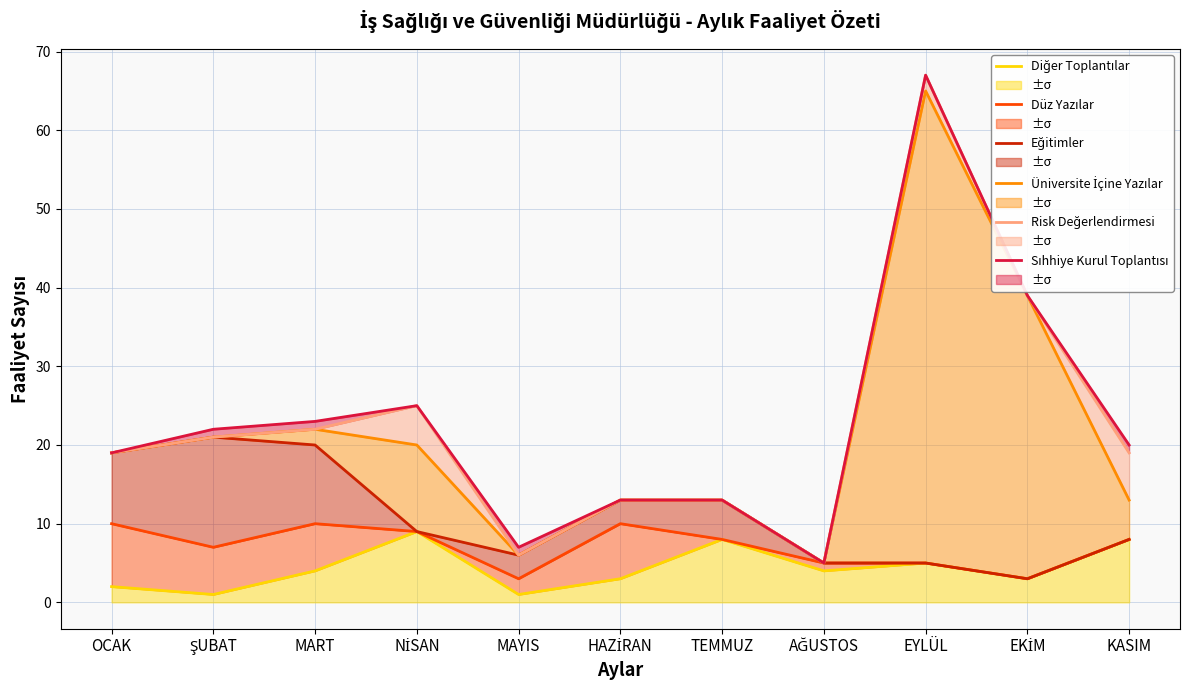

True or false: Düz Yazılar and Risk Değerlendirmesi intersect in this chart.

False